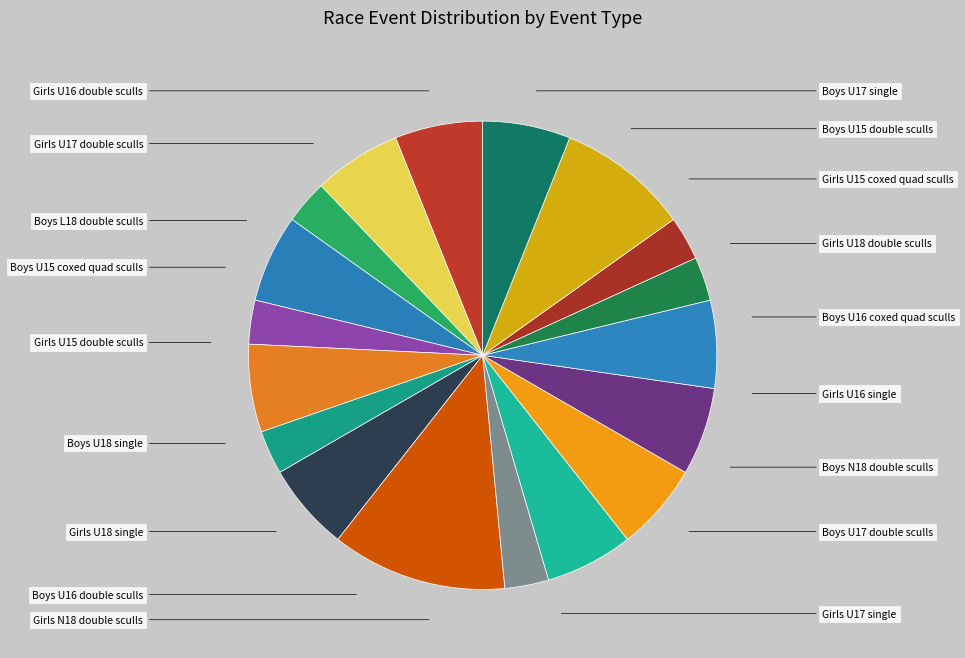

To the nearest percent, what portion does Girls U16 double sculls represent?

6%